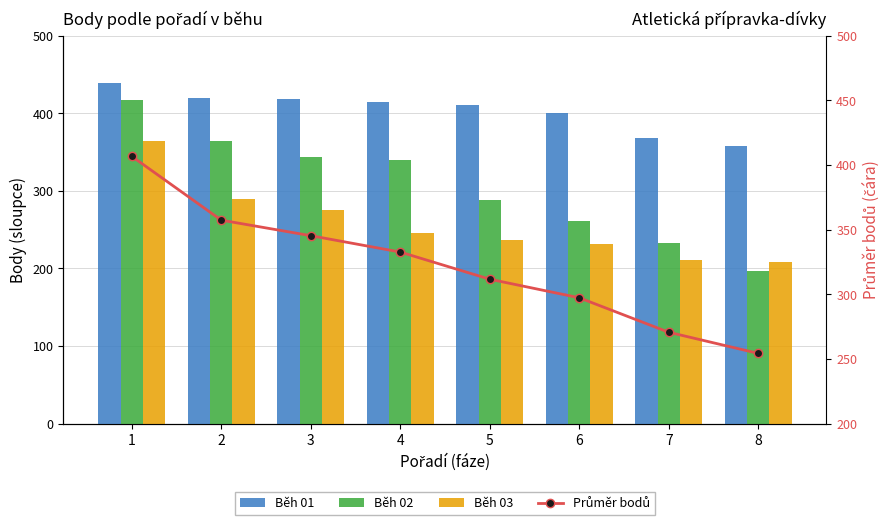

What is the difference between the maximum and minimum values in the Průměr bodů series?

152.3